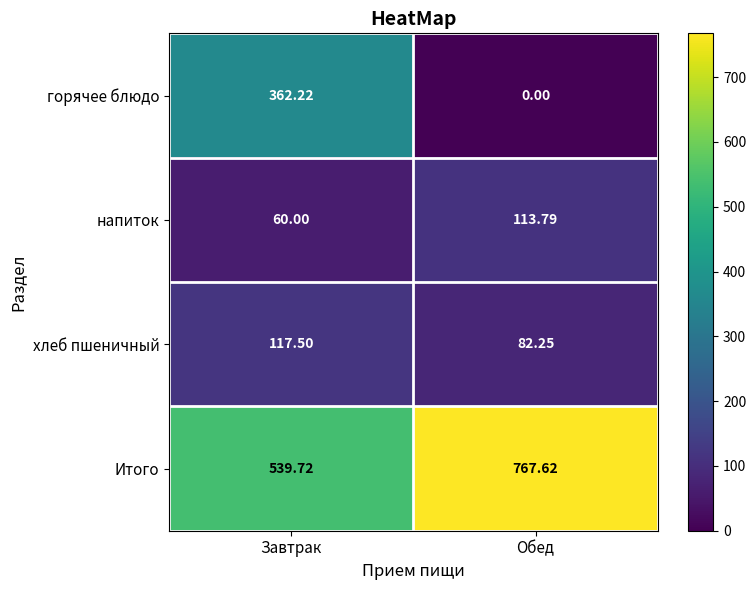

What is the total value across all series at Завтрак?

1079.4